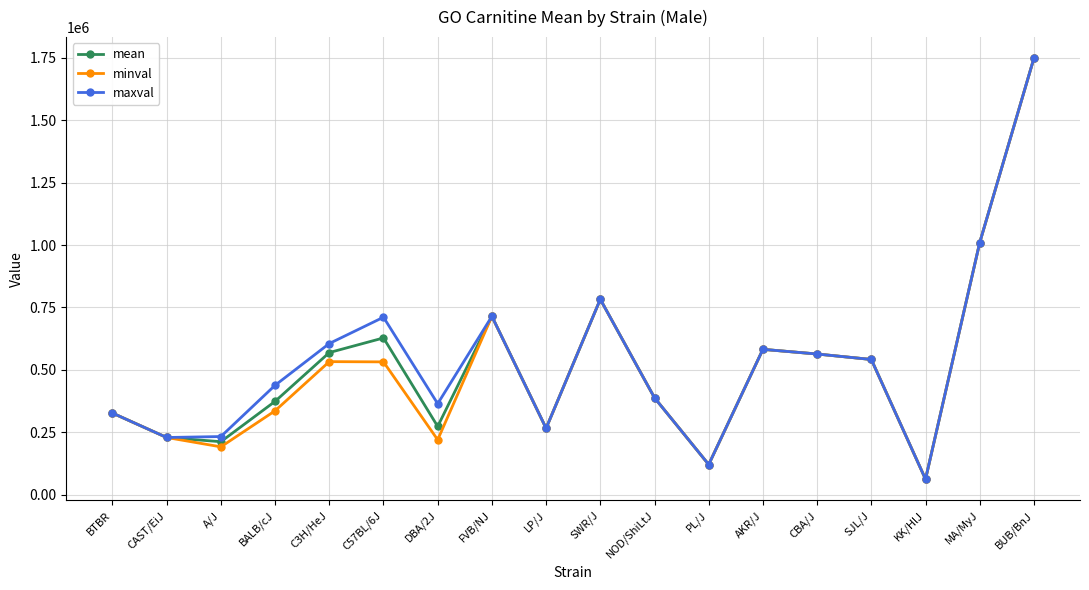

What is the label of the 16th point from the right?

A/J